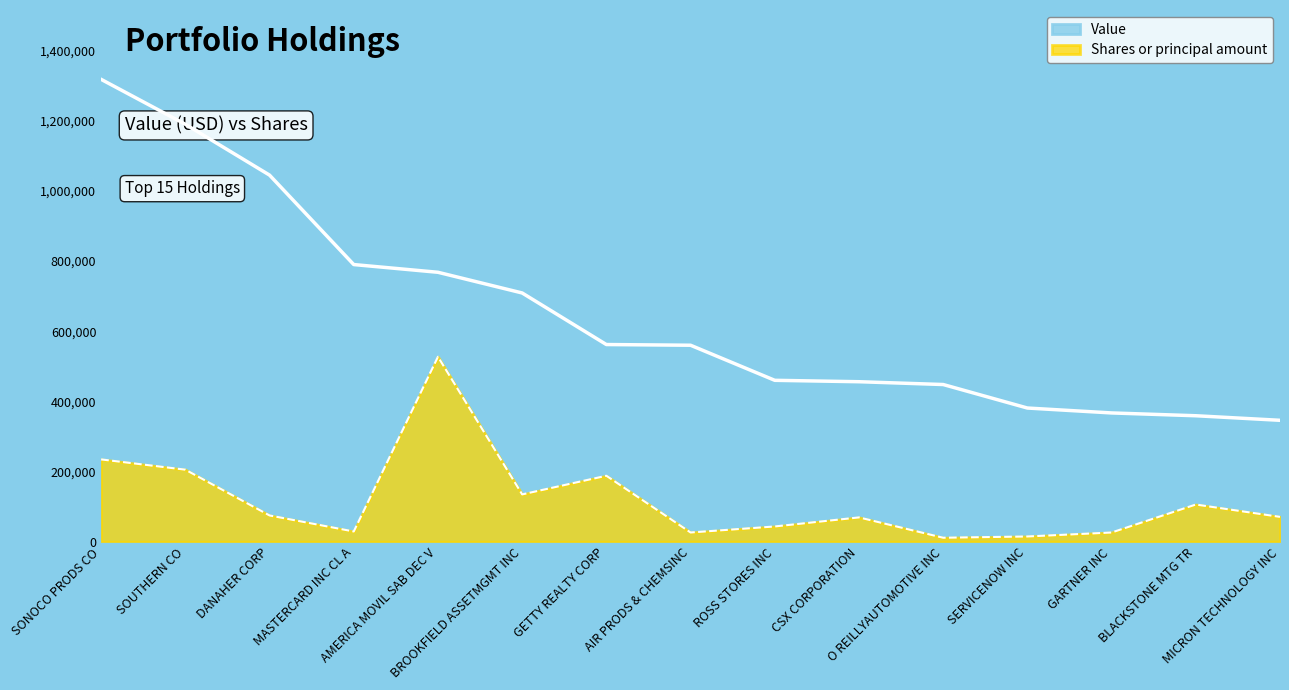

How many series are shown in this chart?

2